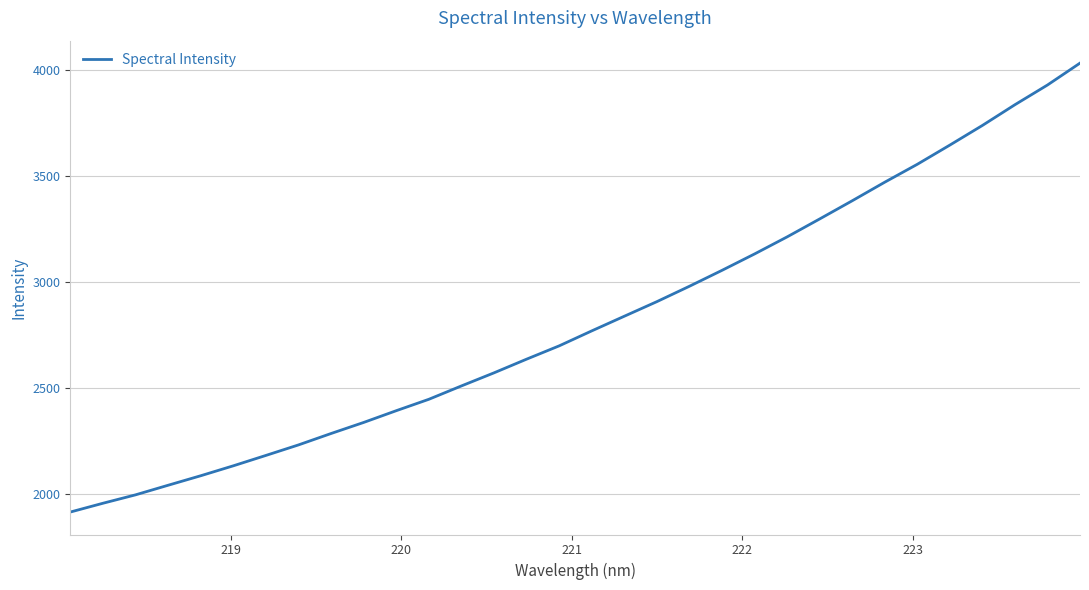

What is the difference between the maximum and minimum values?

2117.6